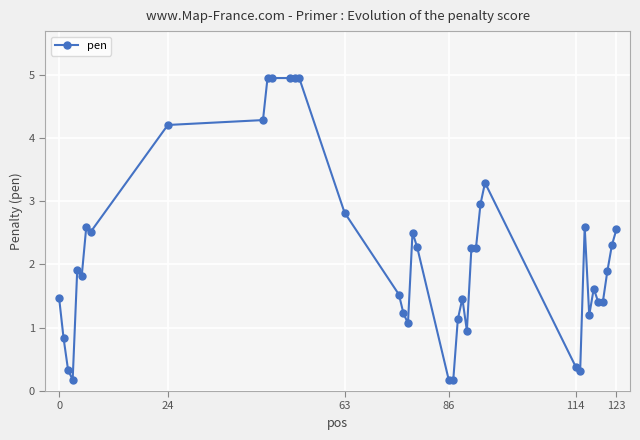

What is the value of the 9th point from the left?

4.2